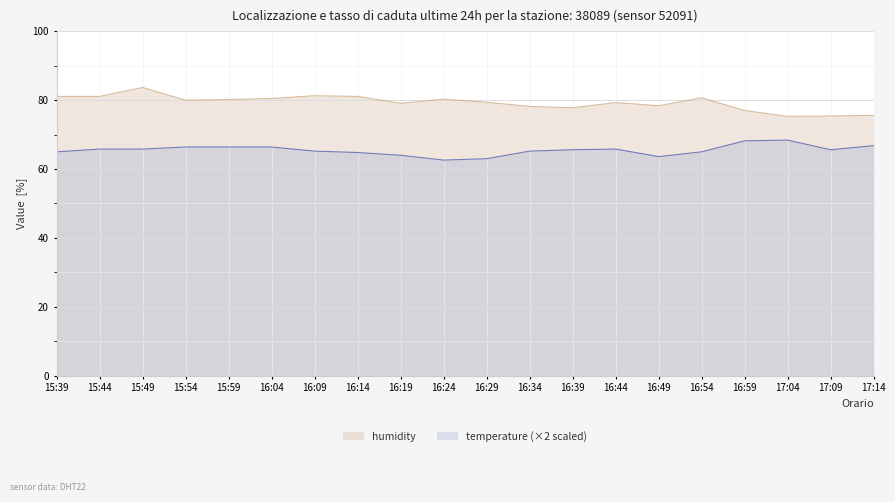

True or false: temperature and humidity intersect in this chart.

False